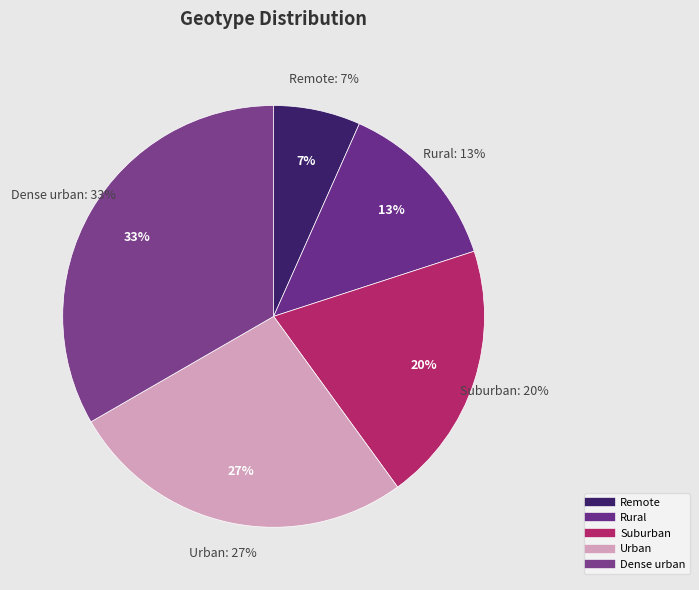

Is it true that Rural is 27% of the pie?

False